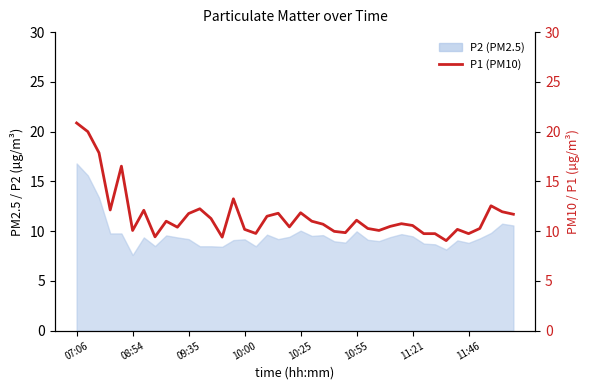

What is the sum of all values?

463.6